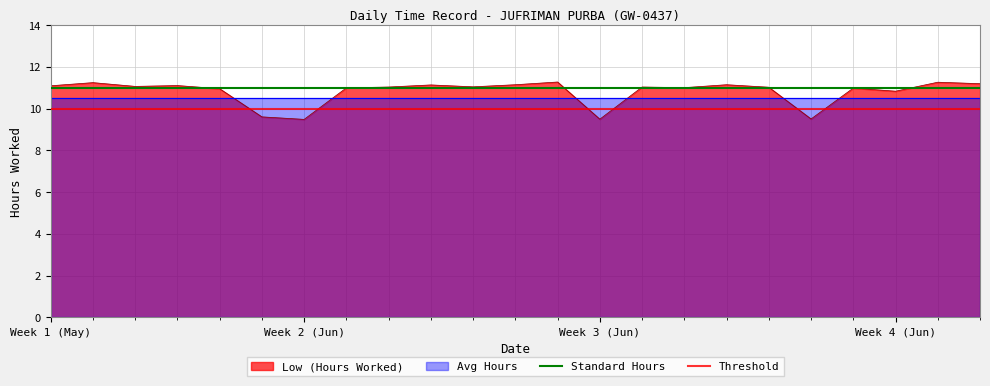

What is the minimum value for Low (Hours Worked)?

9.5